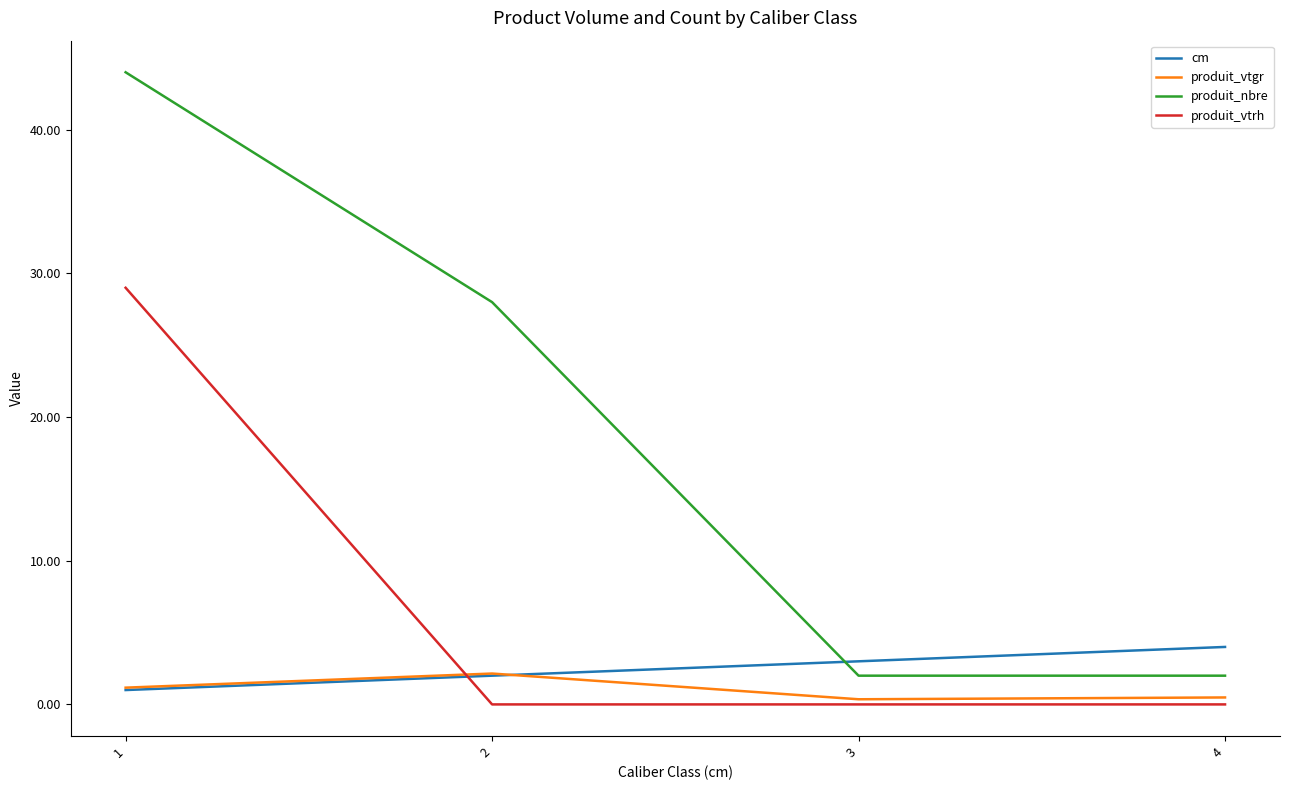

The produit_vtgr series shows 2.1 at 2. True or false?

True